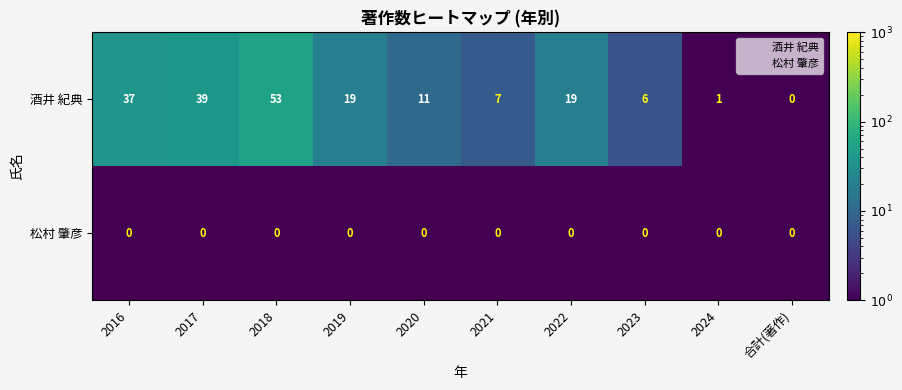

At how many categories does at least one series exceed 9?

6